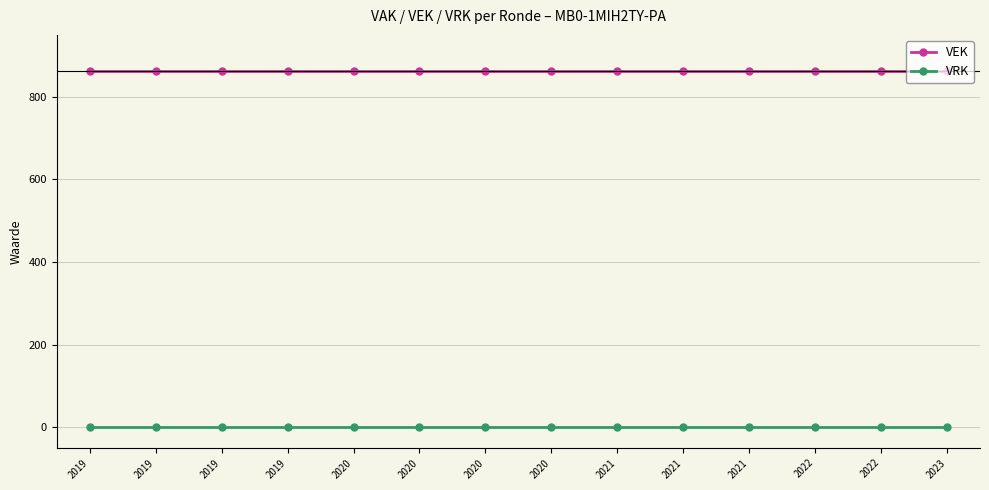

At how many categories does at least one series exceed 695?

14